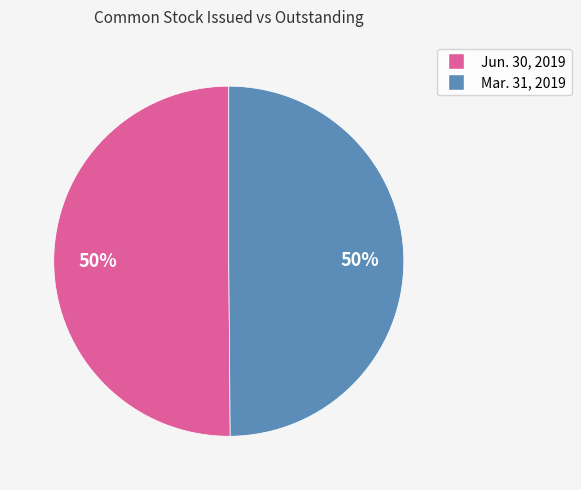

What percentage is the Jun. 30, 2019 slice, to the nearest percent?

50%